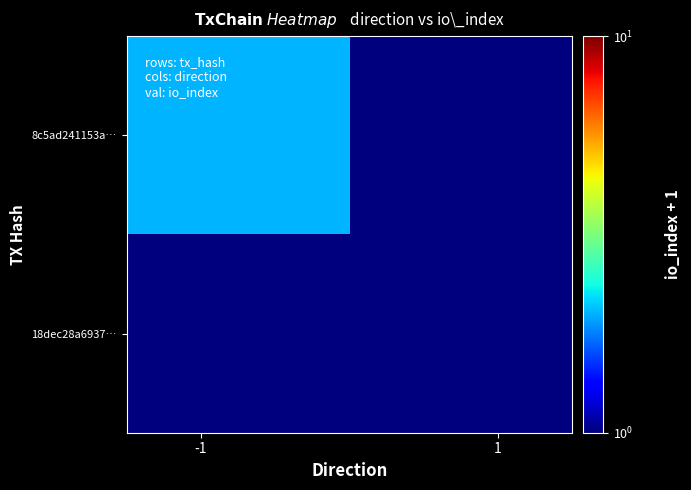

Reading left to right, transcribe all the data shown in this chart.

8c5ad241153a…: 2	1
18dec28a6937…: 1	1